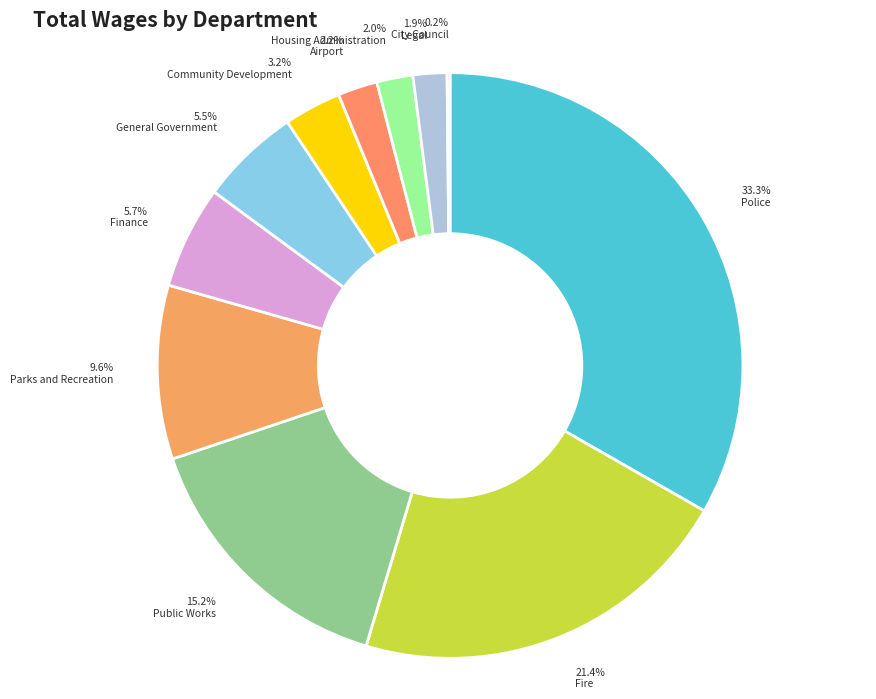

What is the largest slice in the pie chart?

Police